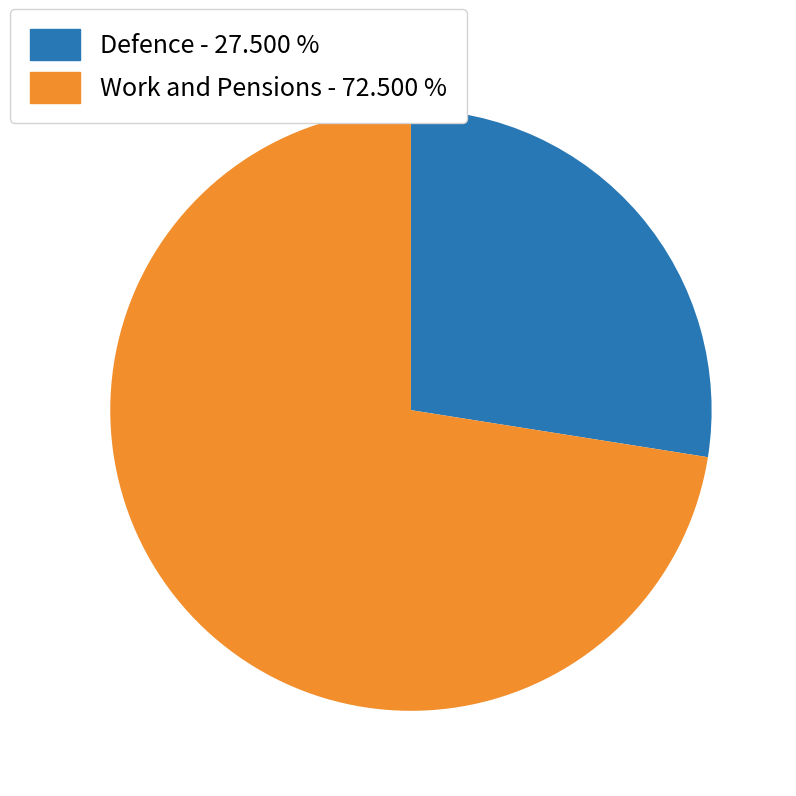

Count the number of slices in the pie.

2